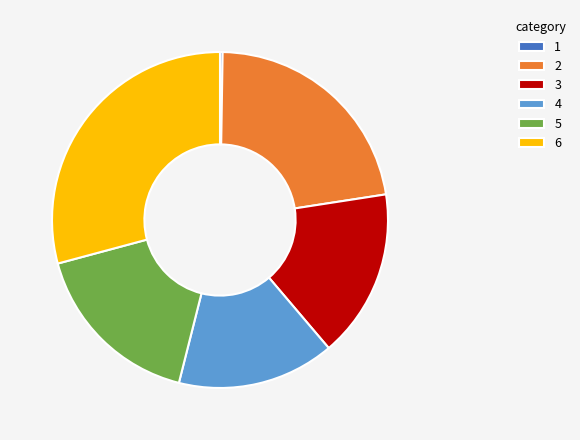

Which category has the biggest portion of the pie?

6